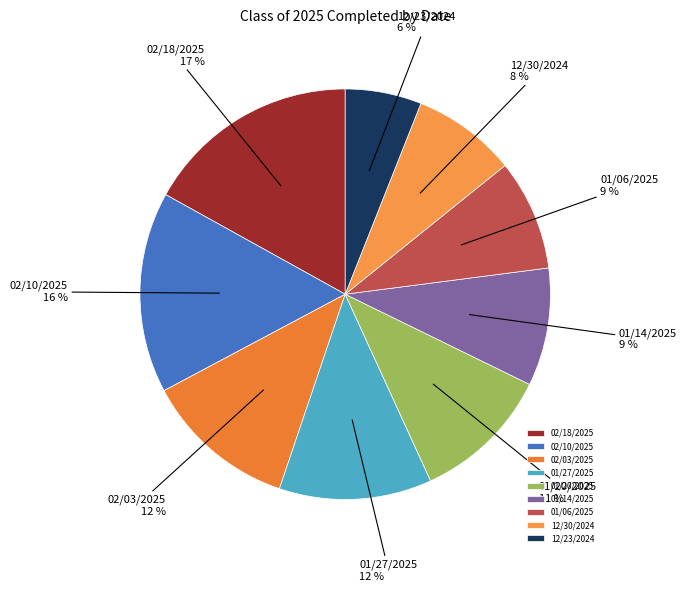

To the nearest percent, what is the combined percentage of 01/27/2025 and 02/18/2025?

29%